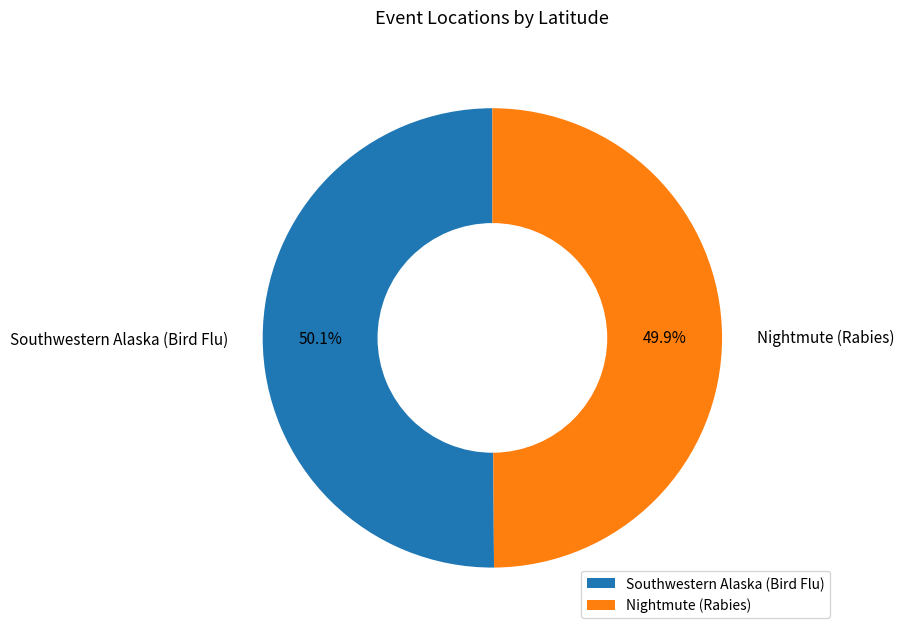

How many segments does this pie chart have?

2